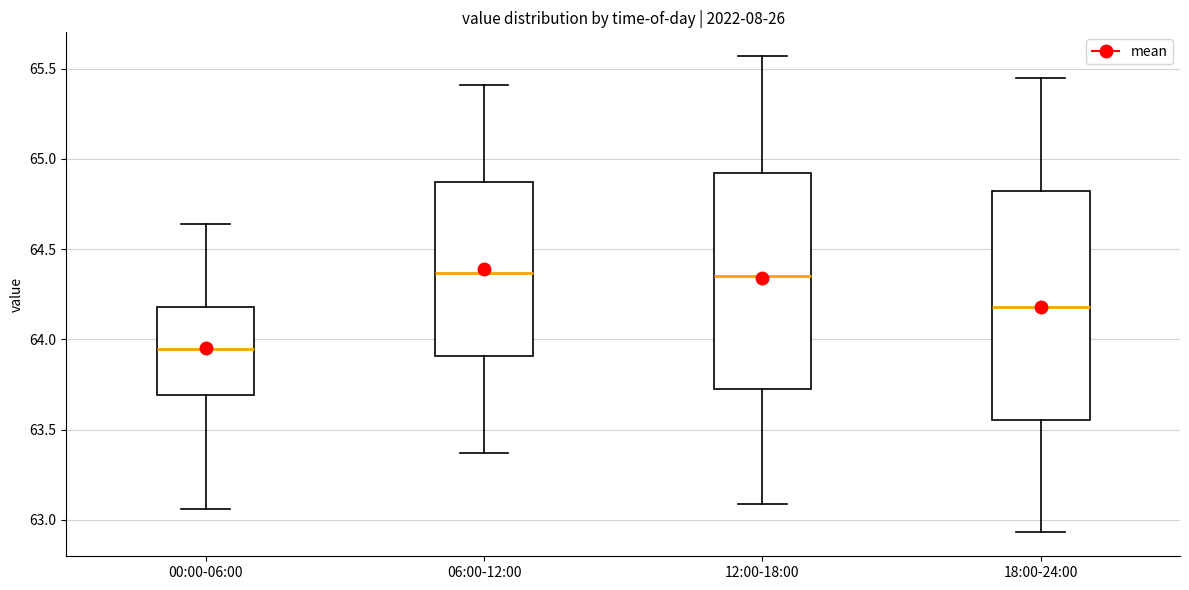

Which box has the lowest median line?

00:00-06:00